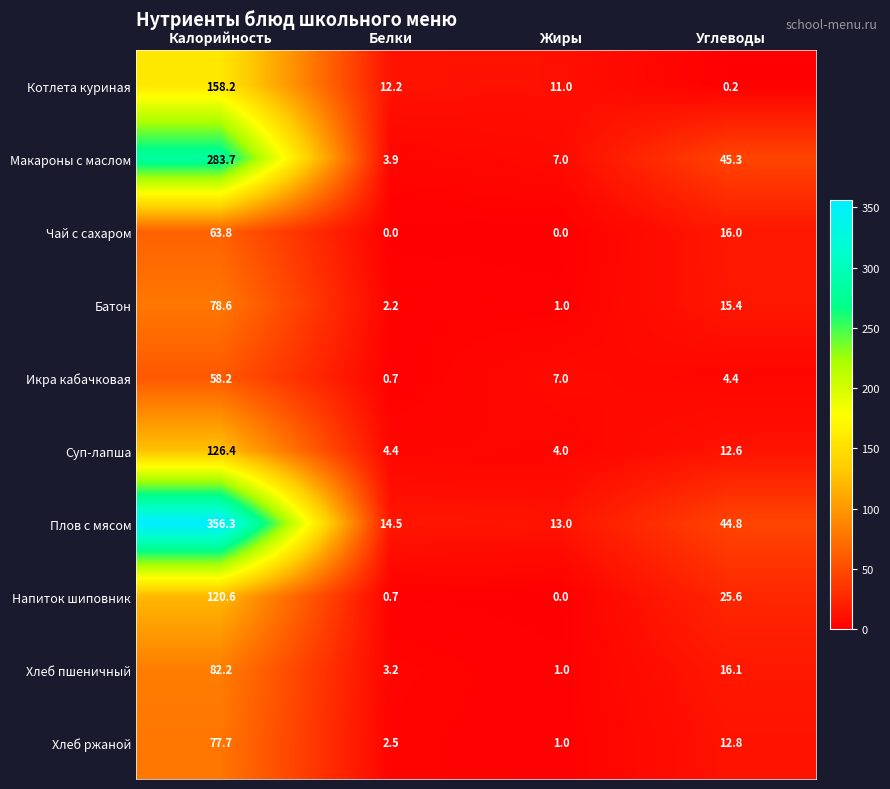

What is the greatest value displayed?

356.3